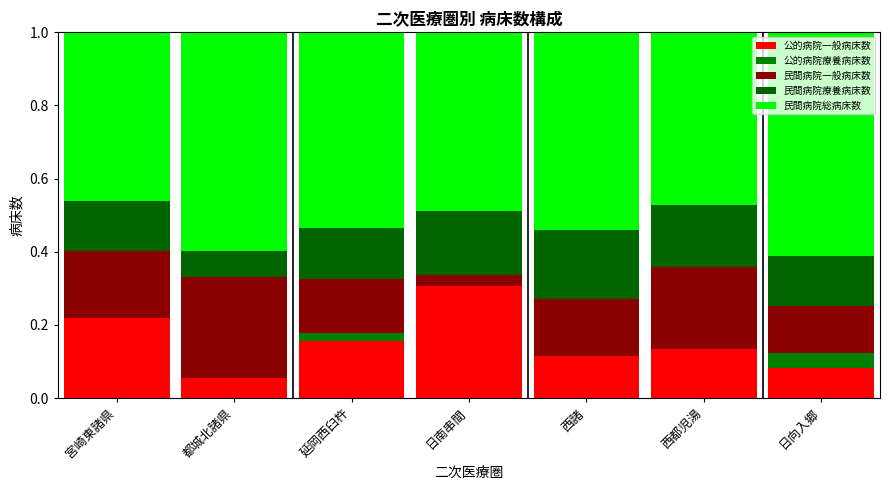

Between 延岡西臼杵 and 宮崎東諸県, which is larger?

宮崎東諸県